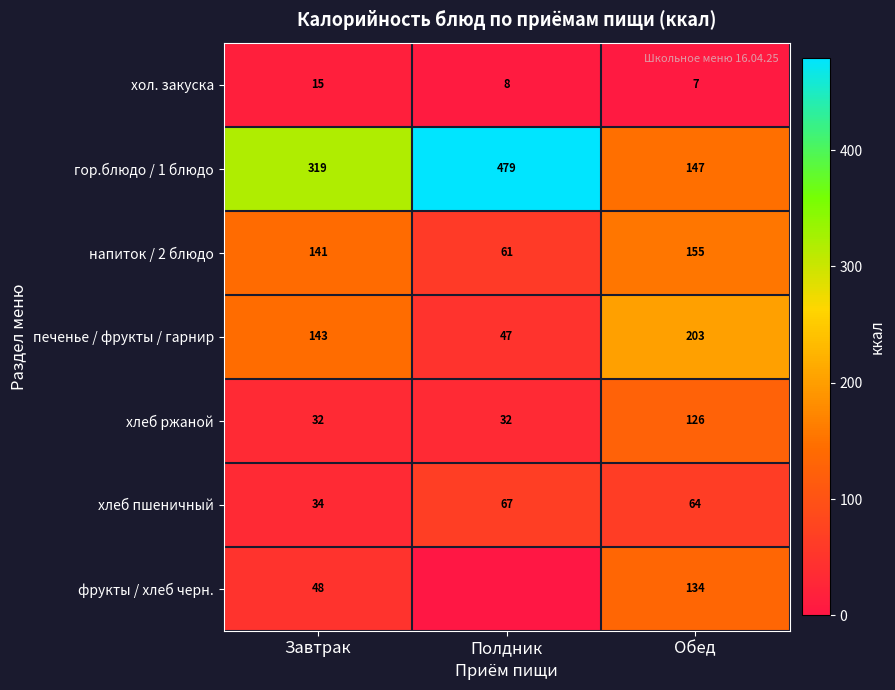

At Обед, list the series in order from largest to smallest.

печенье / фрукты / гарнир, напиток / 2 блюдо, гор.блюдо / 1 блюдо, фрукты / хлеб черн., хлеб ржаной, хлеб пшеничный, хол. закуска